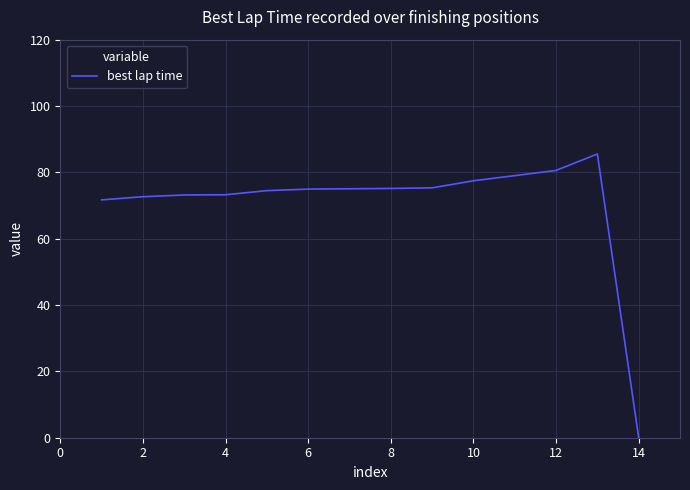

What is the maximum value shown in the chart?

85.5